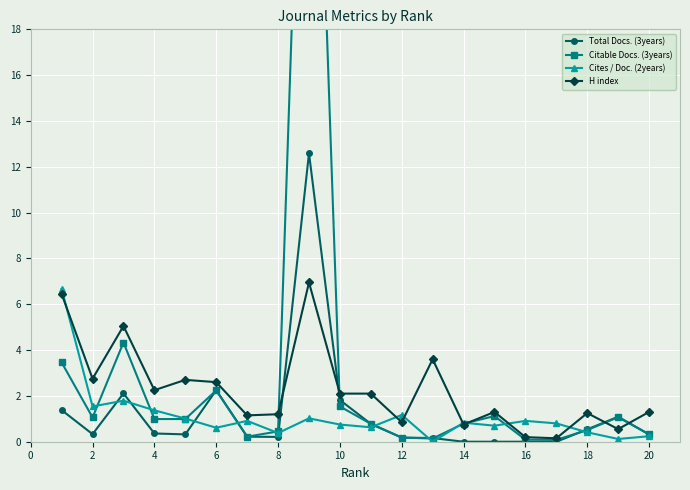

Which series has the largest range (max minus min)?

Citable Docs. (3years)